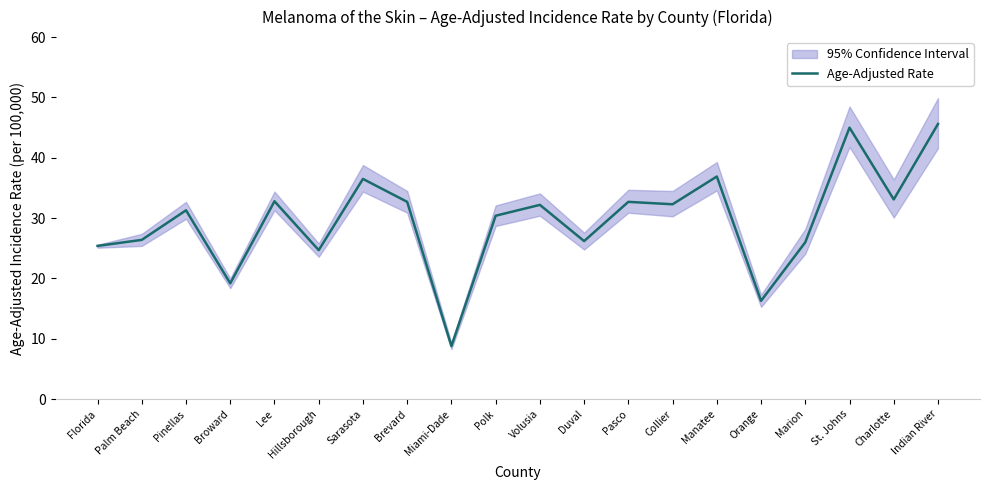

Where does the data first go above 32?

Lee